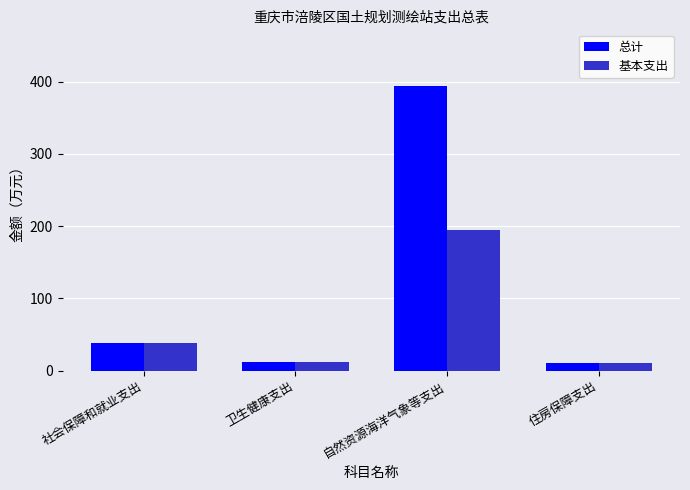

True or false: 基本支出 has a value of 38.8 at 社会保障和就业支出.

True